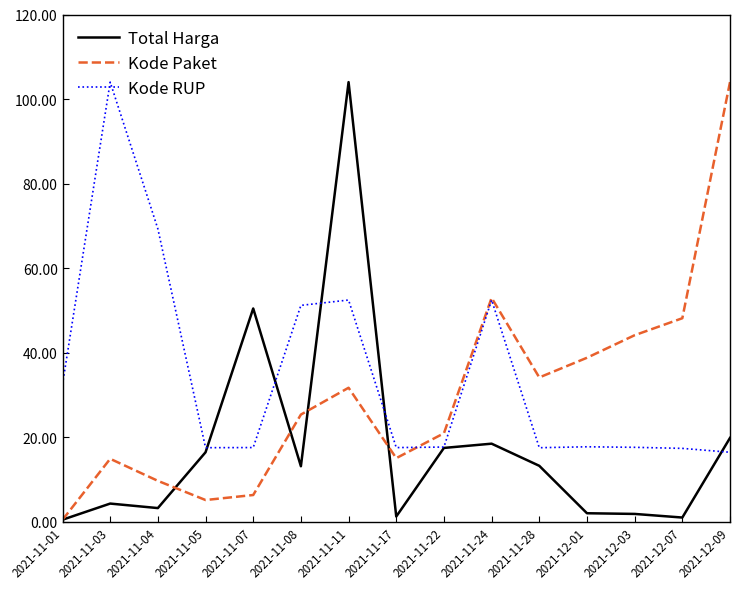

Is it true that Kode RUP equals 17.5 at 2021-11-07?

True